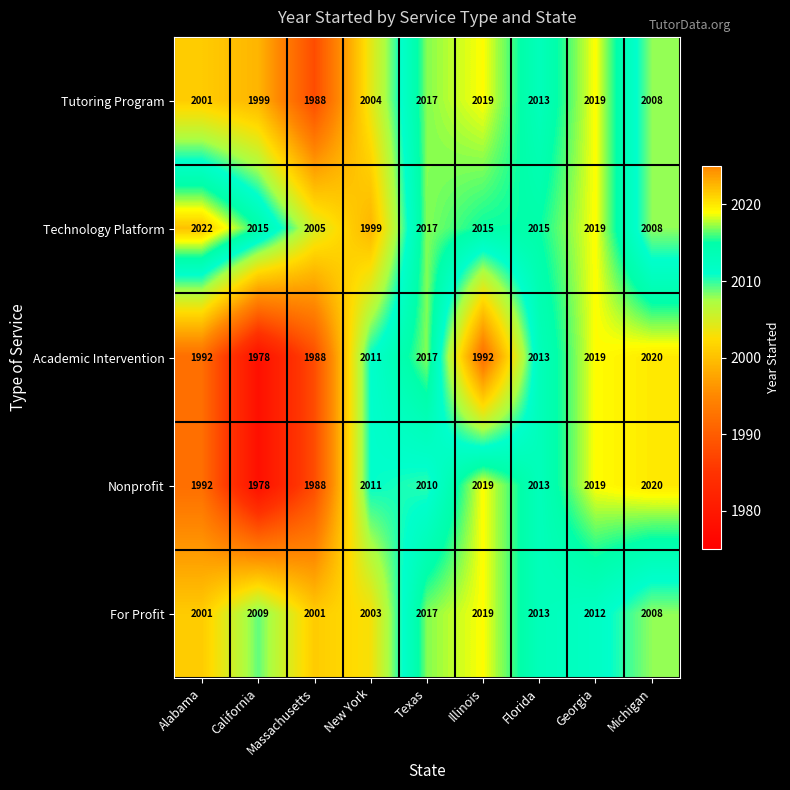

At which category is the sum across all series the highest?

Georgia